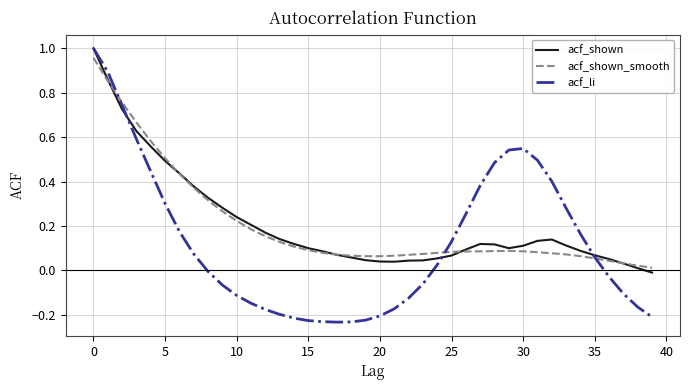

Which series has the largest range (max minus min)?

acf_li